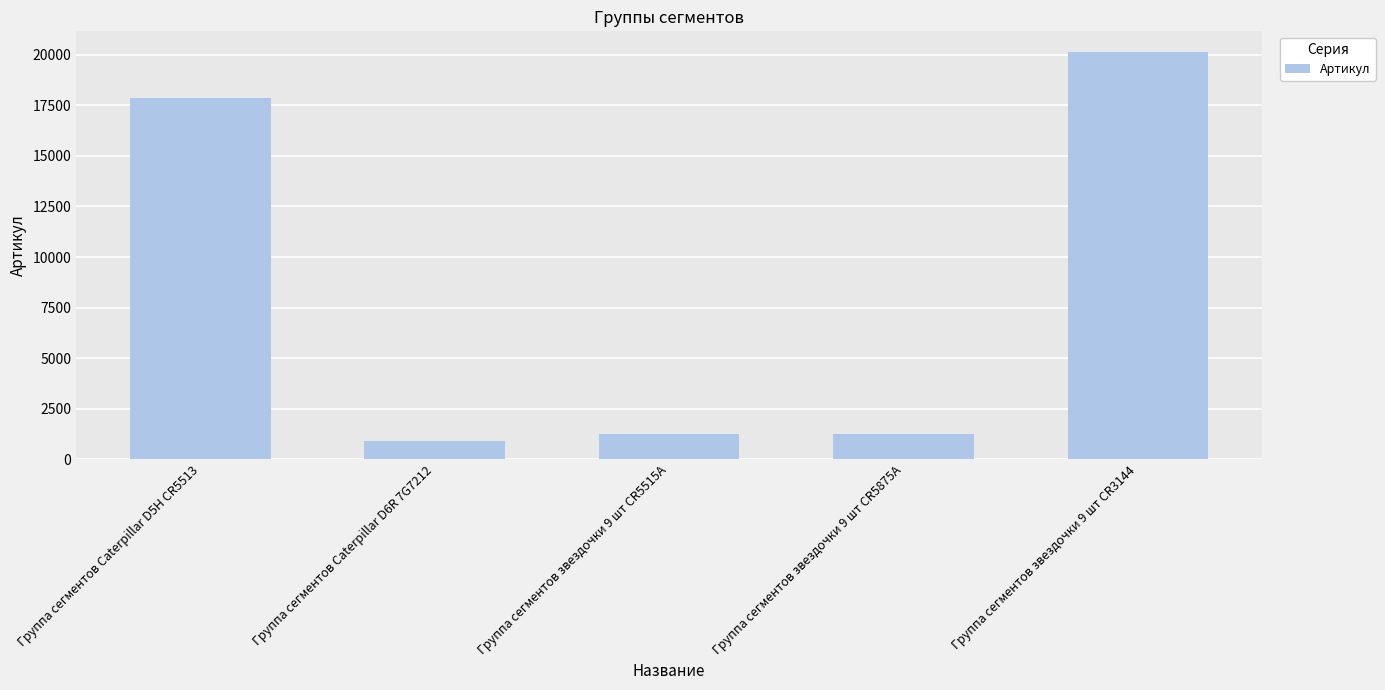

What is the sum of the values at Группа сегментов Caterpillar D6R 7G7212 and Группа сегментов звездочки 9 шт CR5875A?

2156